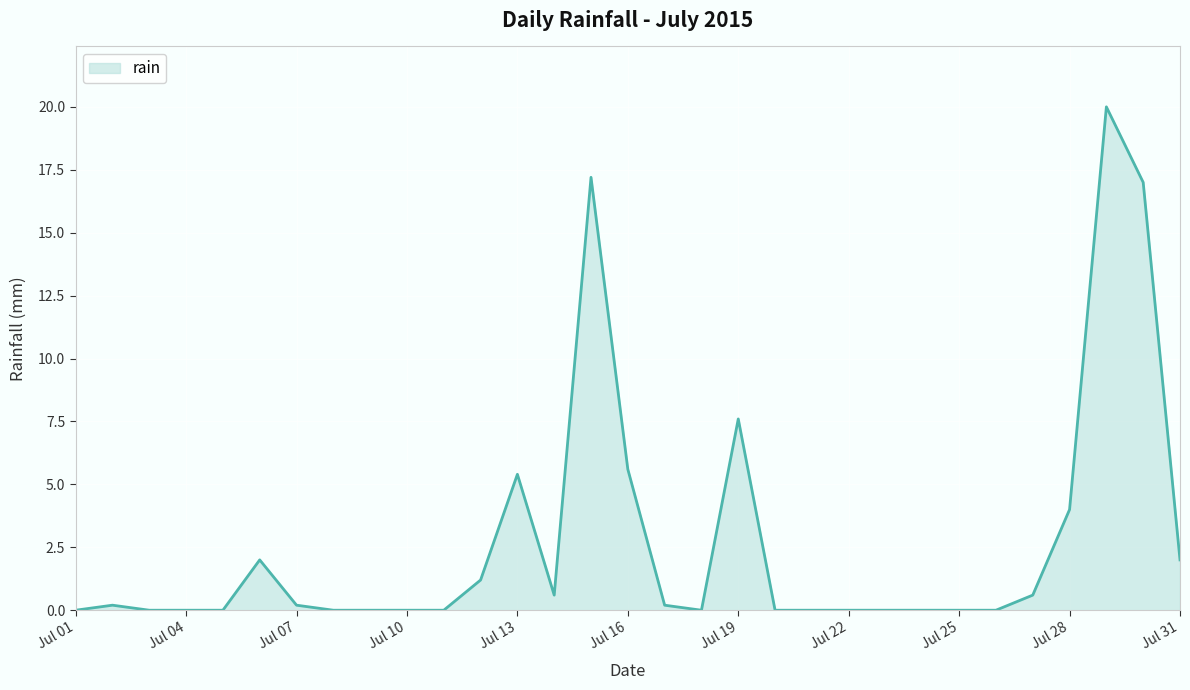

How many lines are shown in the chart?

1